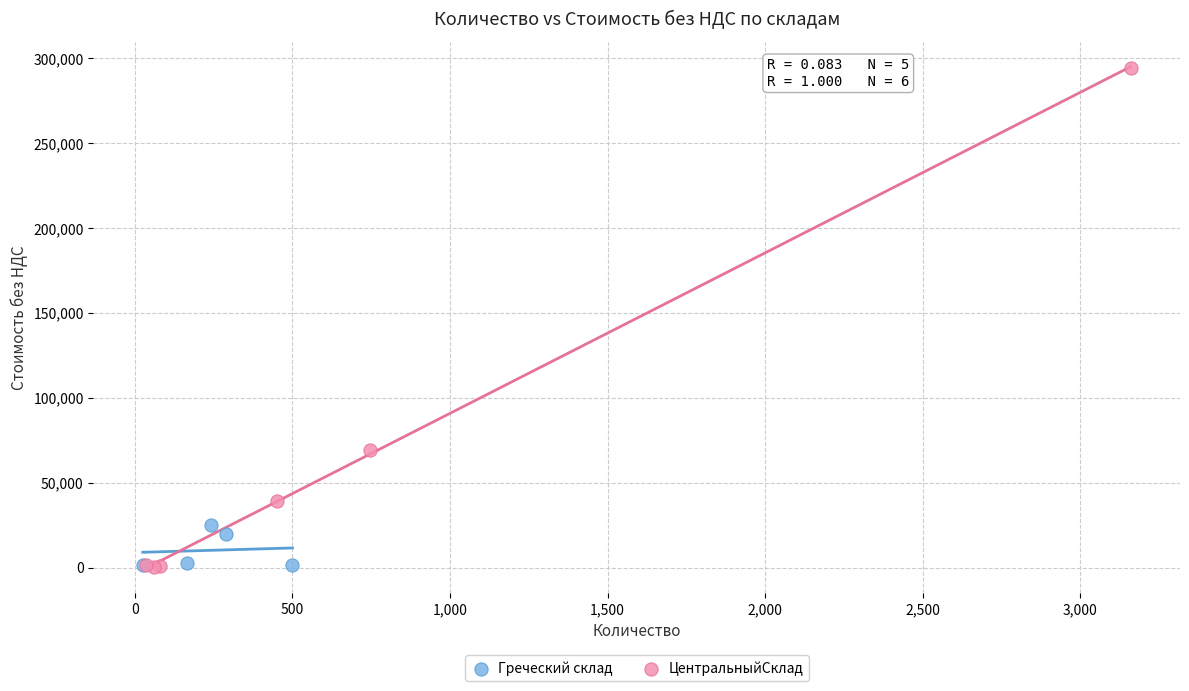

Which series has the largest Y range (max minus min)?

ЦентральныйСклад